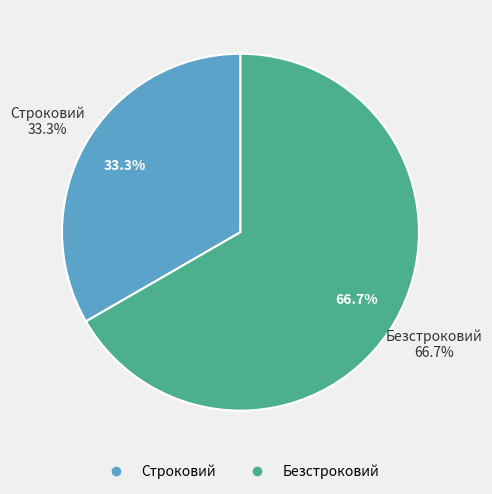

Approximately how many times larger is the value at Безстроковий compared to Строковий?

2.0